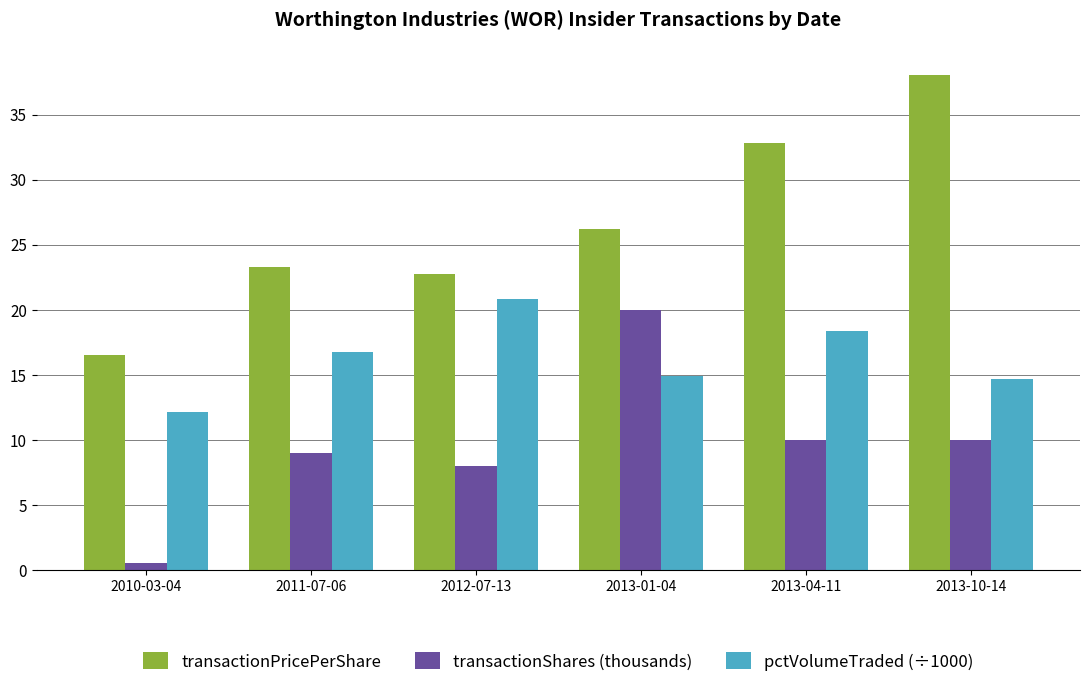

Which series has the largest range (max minus min)?

transactionPricePerShare